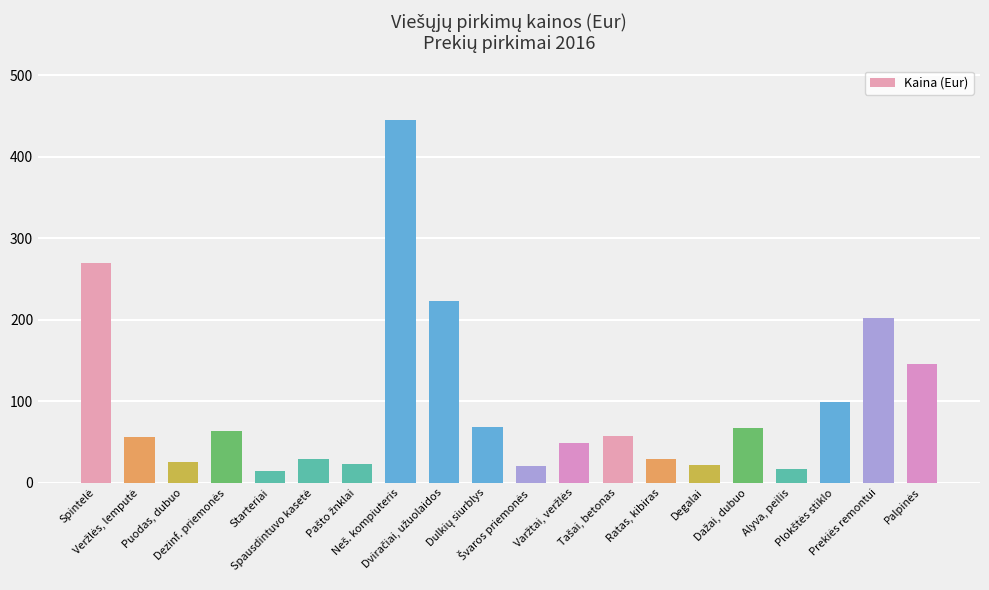

What is the greatest value displayed?

445.0